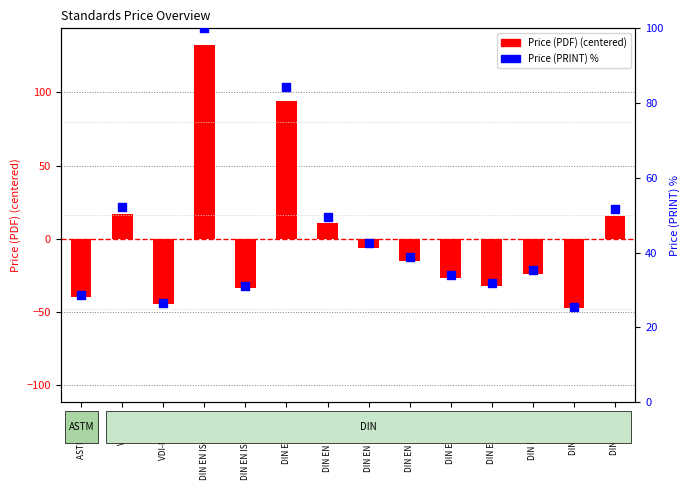

What is the total value across all series at VDI-MT 2073?

-18.1